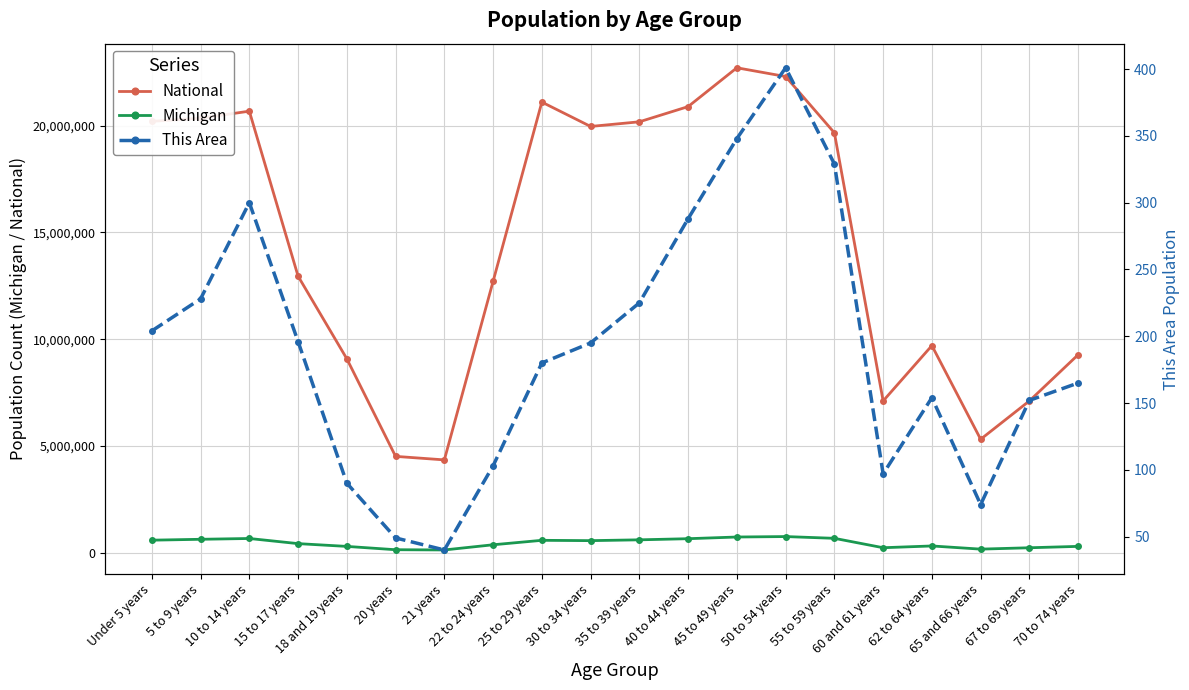

Where is the first local maximum for This Area?

10 to 14 years